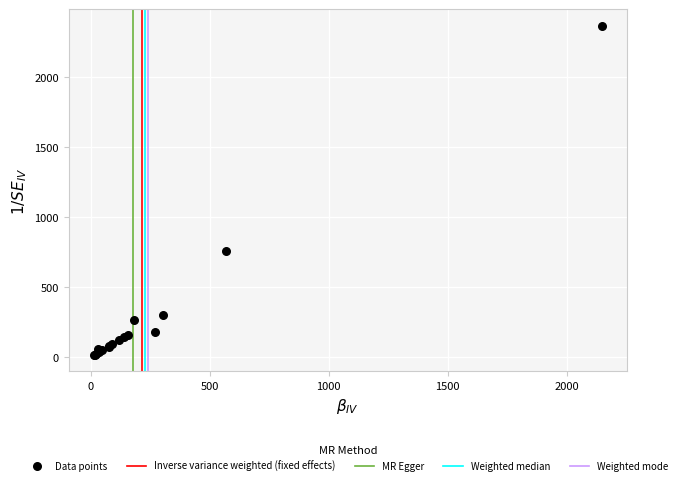

What Y value in the scatter plot is closest to 1191?

760.0